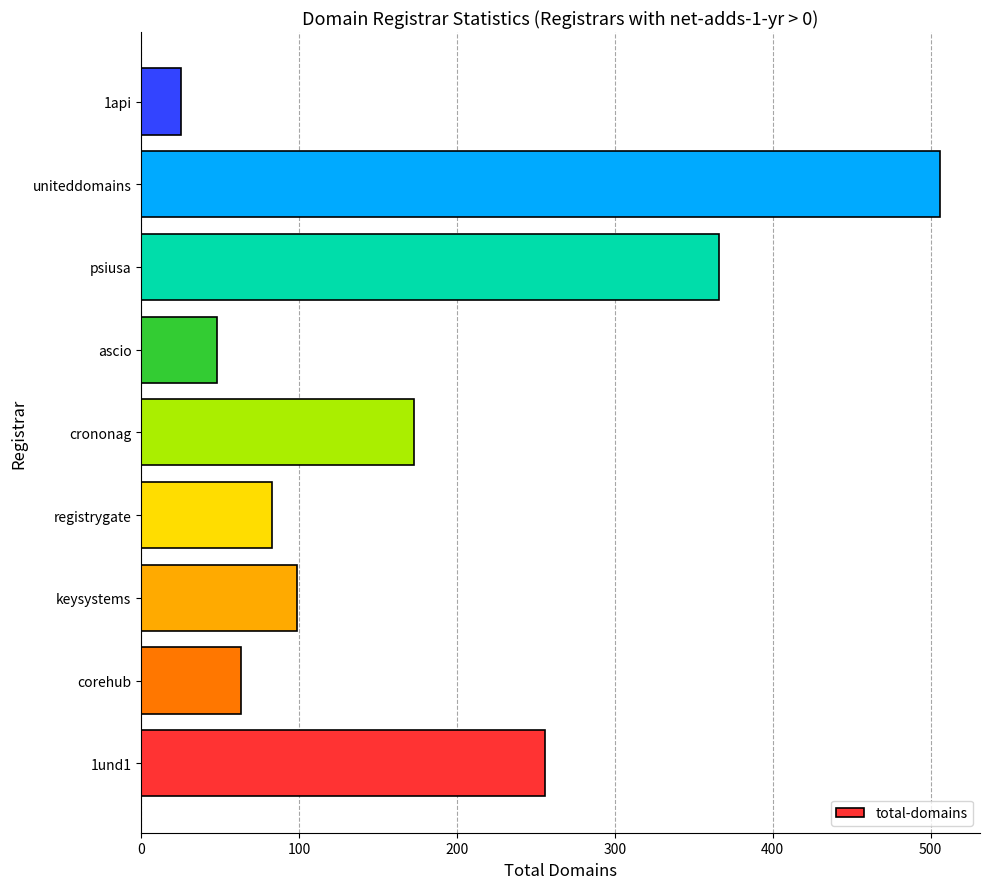

How many bars are there in total?

9